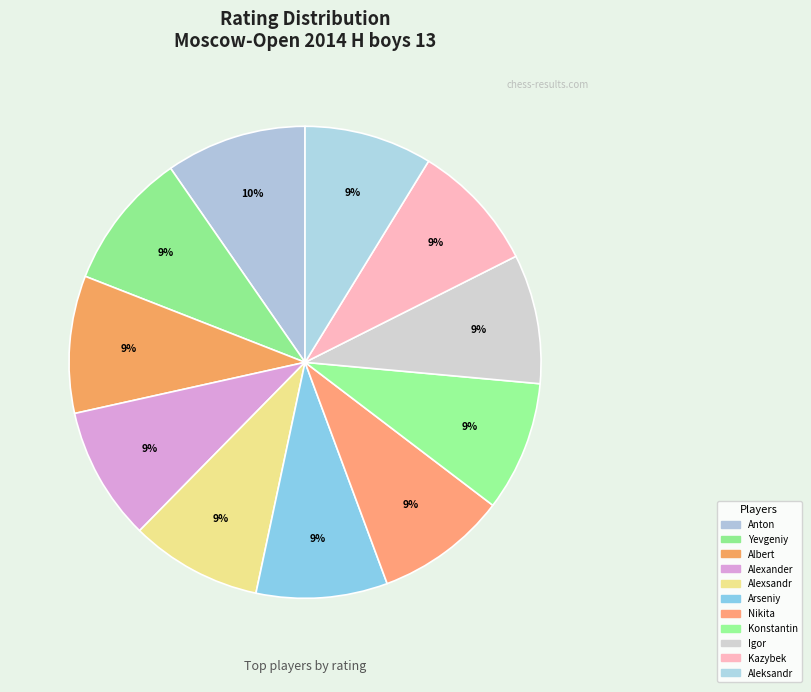

Count the number of slices in the pie.

11